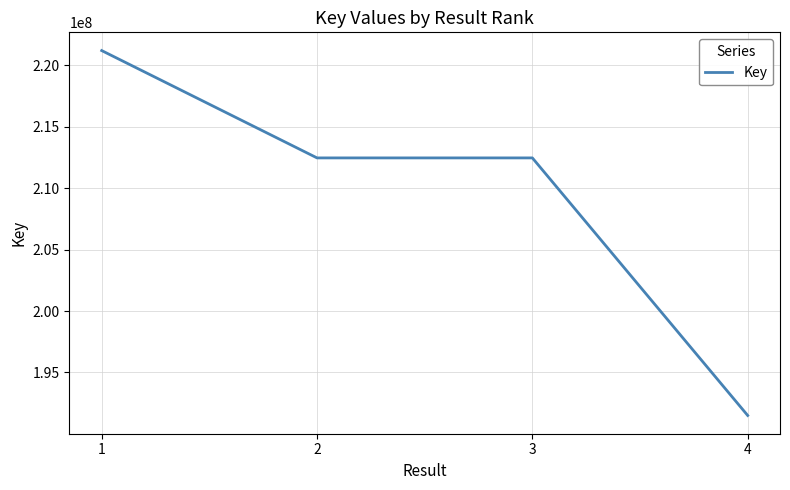

What is the change in value from 3 to 4?

-20968700